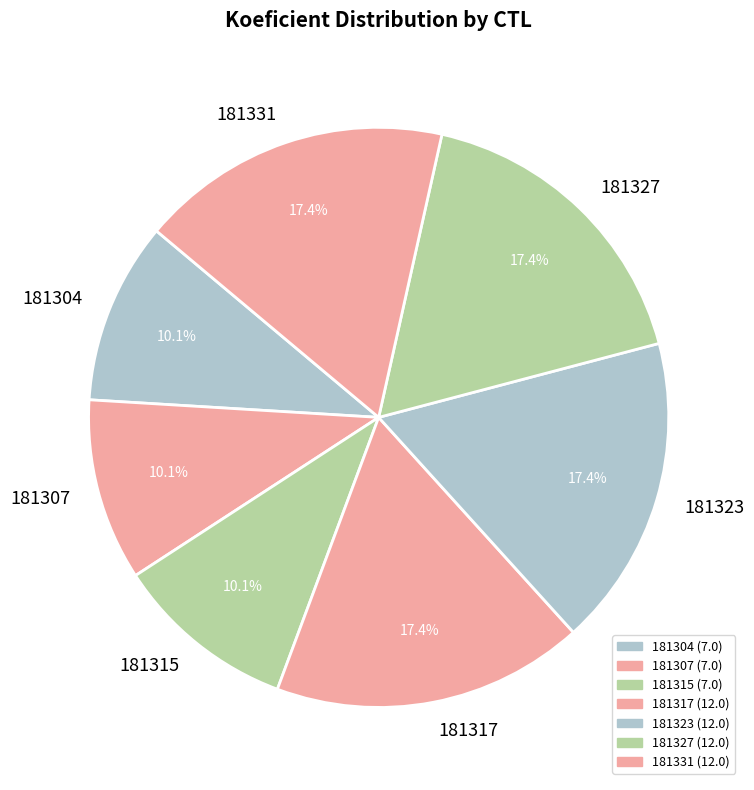

Is the sum of 181317 and 181307 greater than half?

No